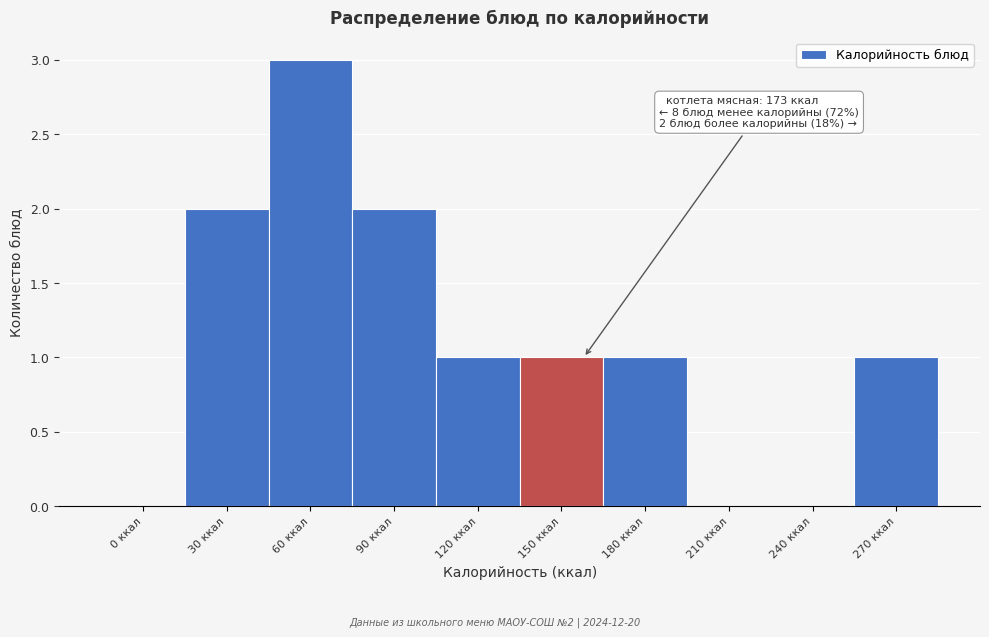

Reading left to right, extract all data points from this chart.

0 ккал=0	30 ккал=2	60 ккал=3	90 ккал=2	120 ккал=1	150 ккал=1	180 ккал=1	210 ккал=0	240 ккал=0	270 ккал=1